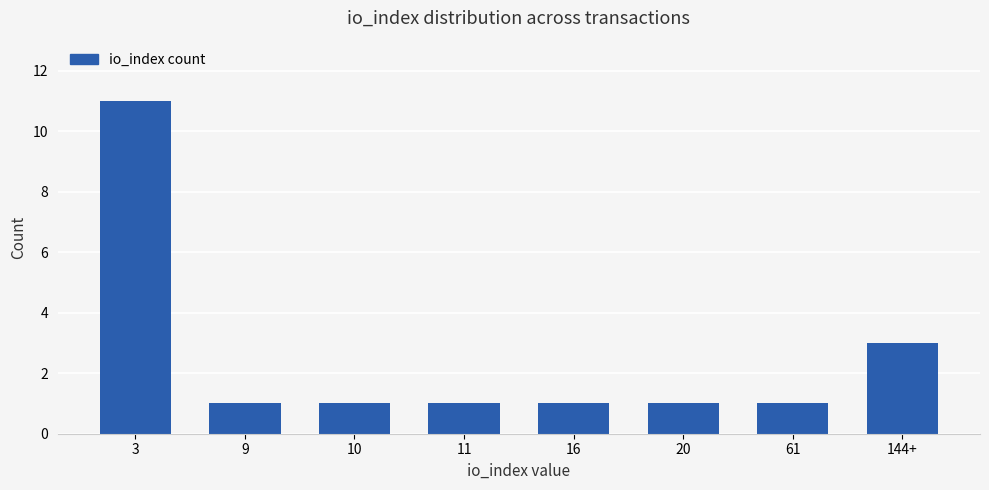

What is the label of the 8th bar from the right?

3